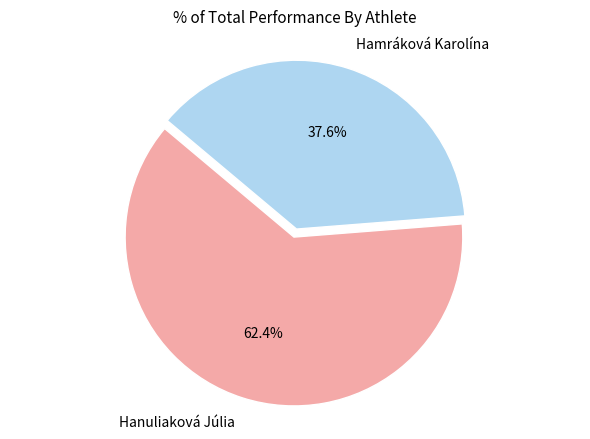

What is the total percentage of Hanuliaková Júlia and Hamráková Karolína?

100.0%